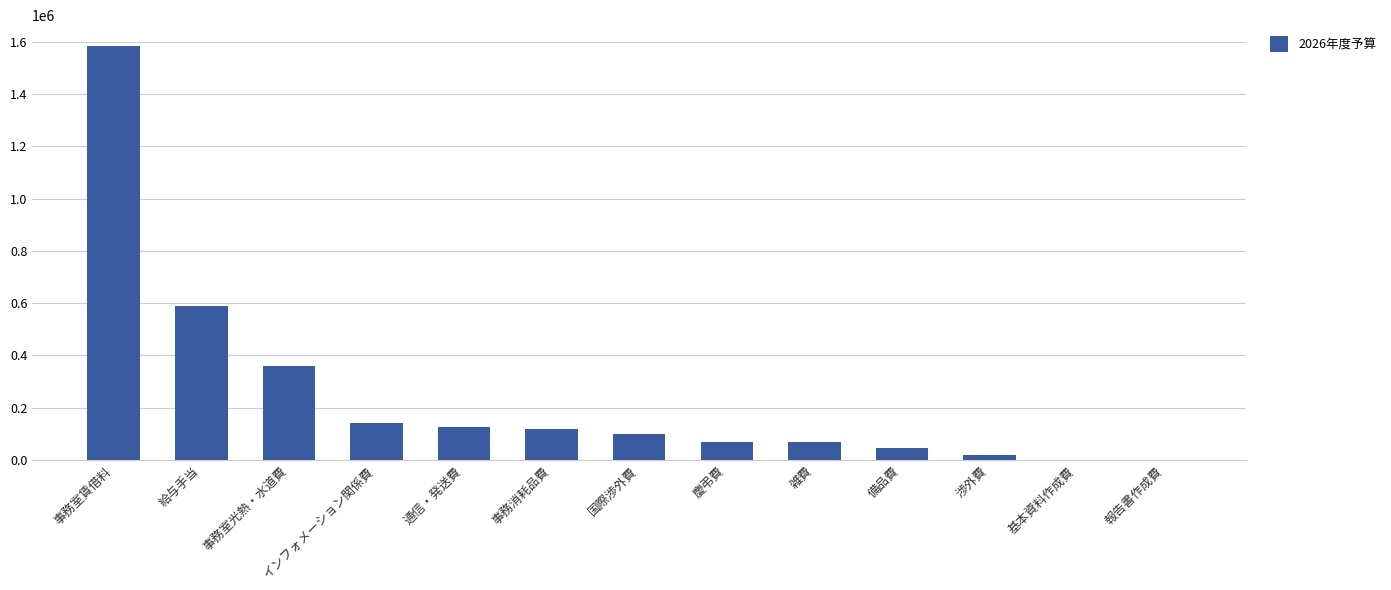

What is the sum of the values at 事務室光熱・水道費 and 備品費?

405000